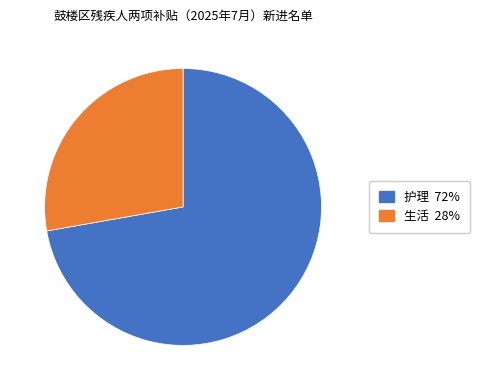

Is there any slice that represents more than half of the pie?

Yes